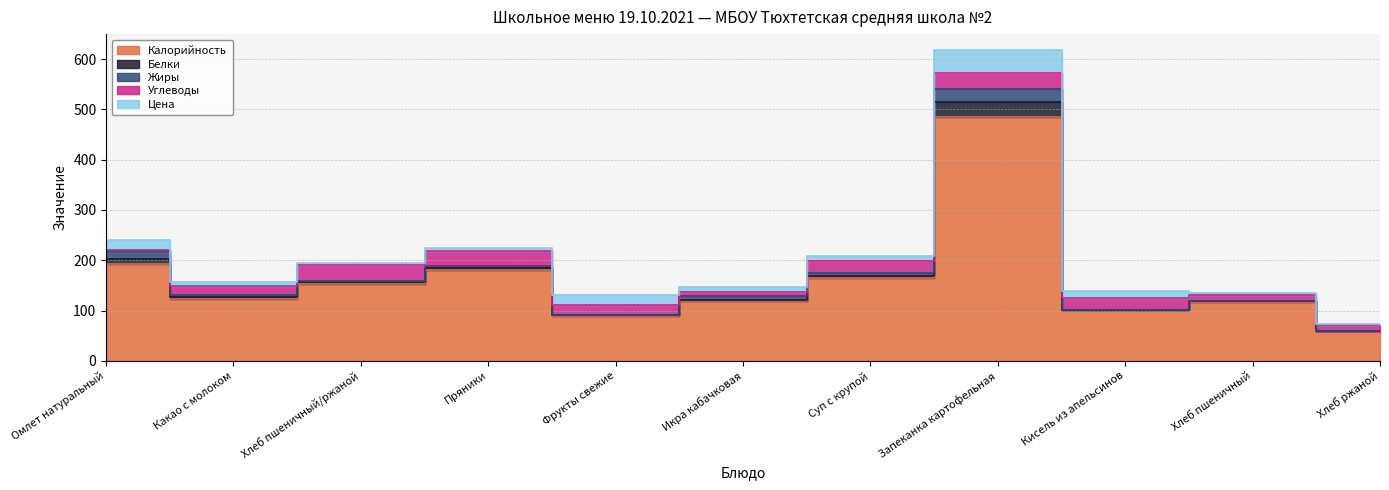

What is the total value across all series at Какао с молоком?

157.0